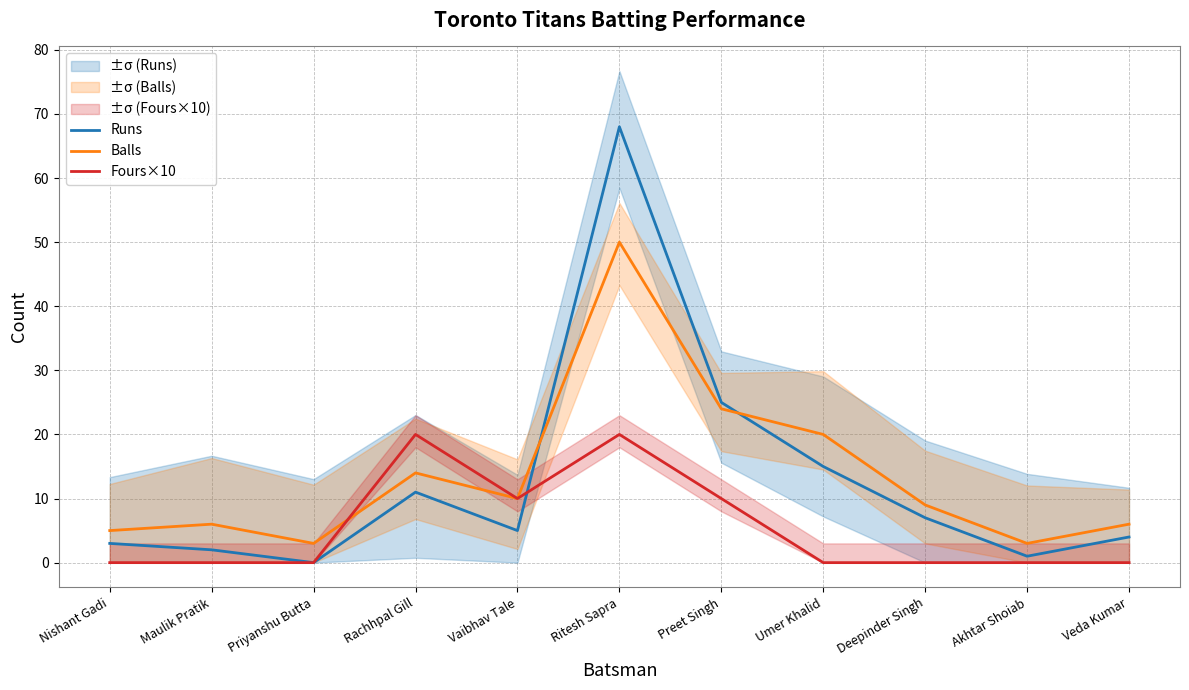

What is the sum of the Fours×10 values at Vaibhav Tale and Nishant Gadi?

10